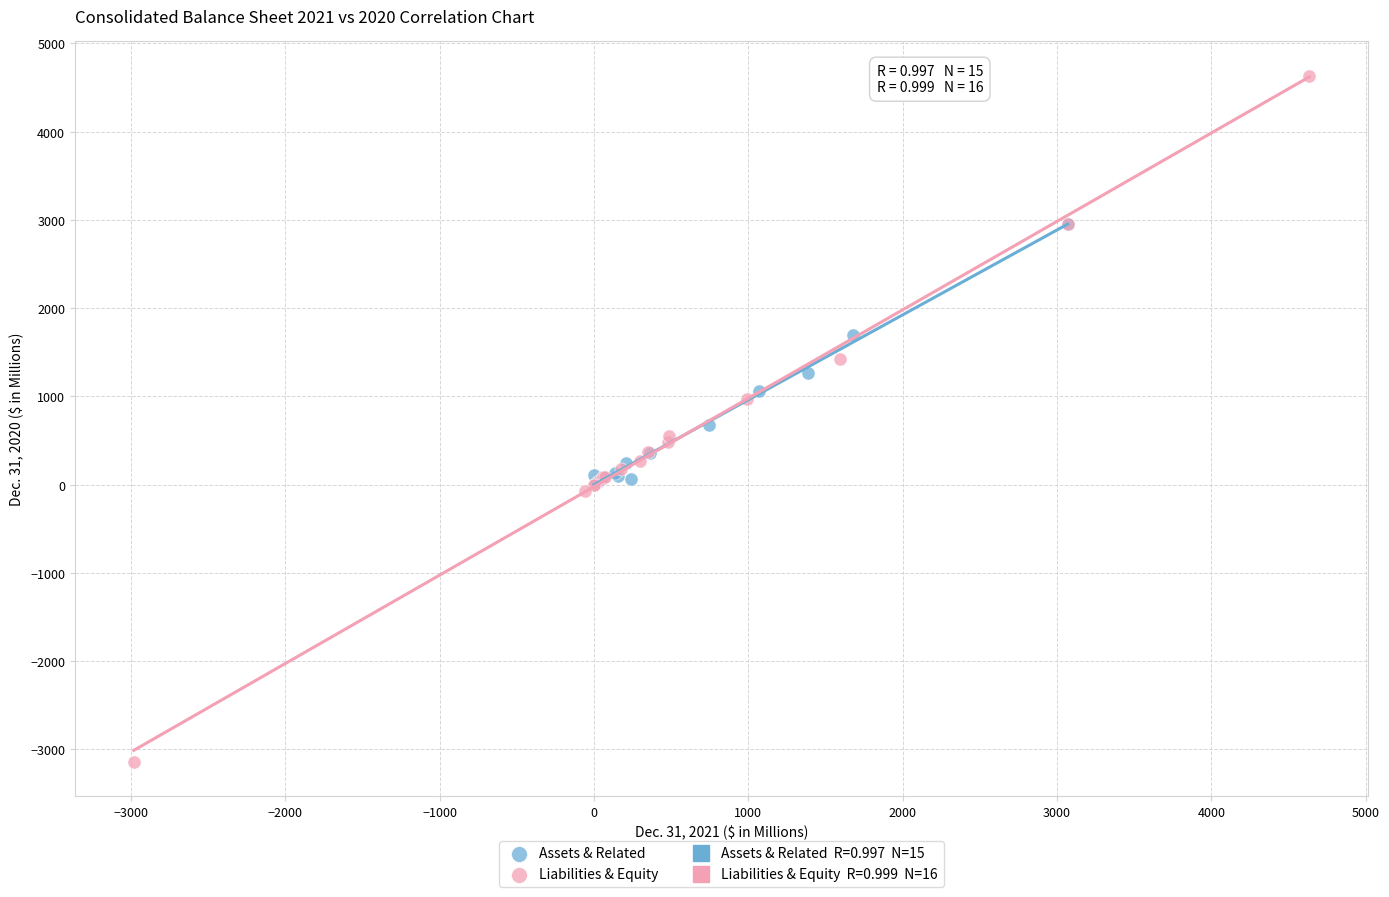

Which series reaches the maximum Y coordinate?

Liabilities & Equity